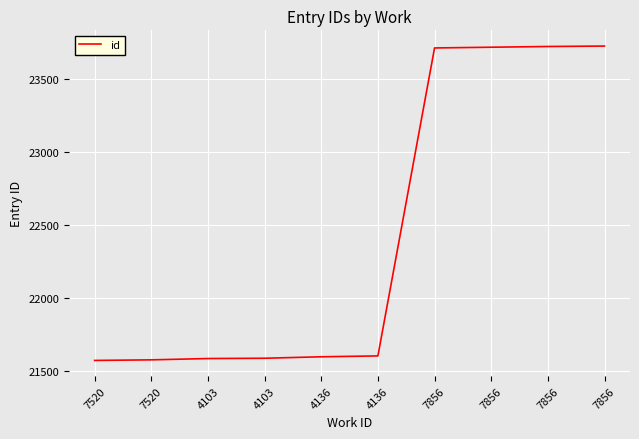

Reading right to left, list all the values displayed in this chart.

23728	23725	23720	23715	21605	21599	21589	21587	21578	21574